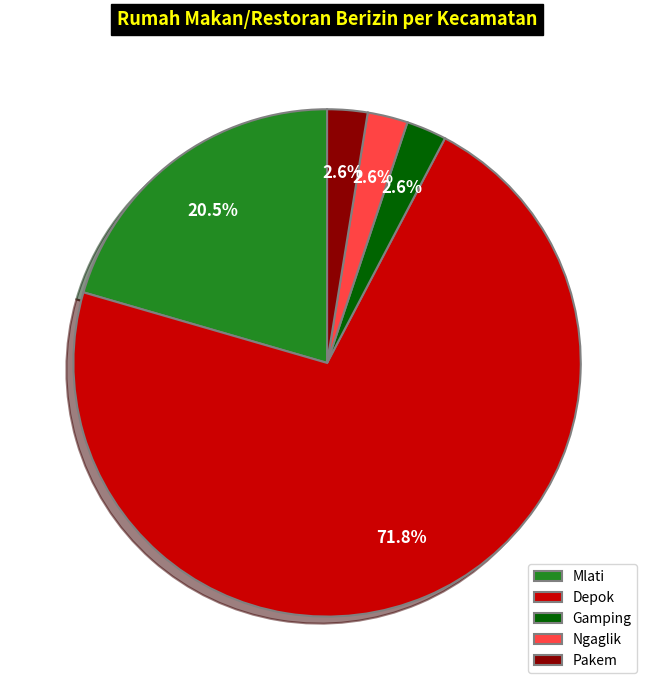

Count the number of slices in the pie.

5